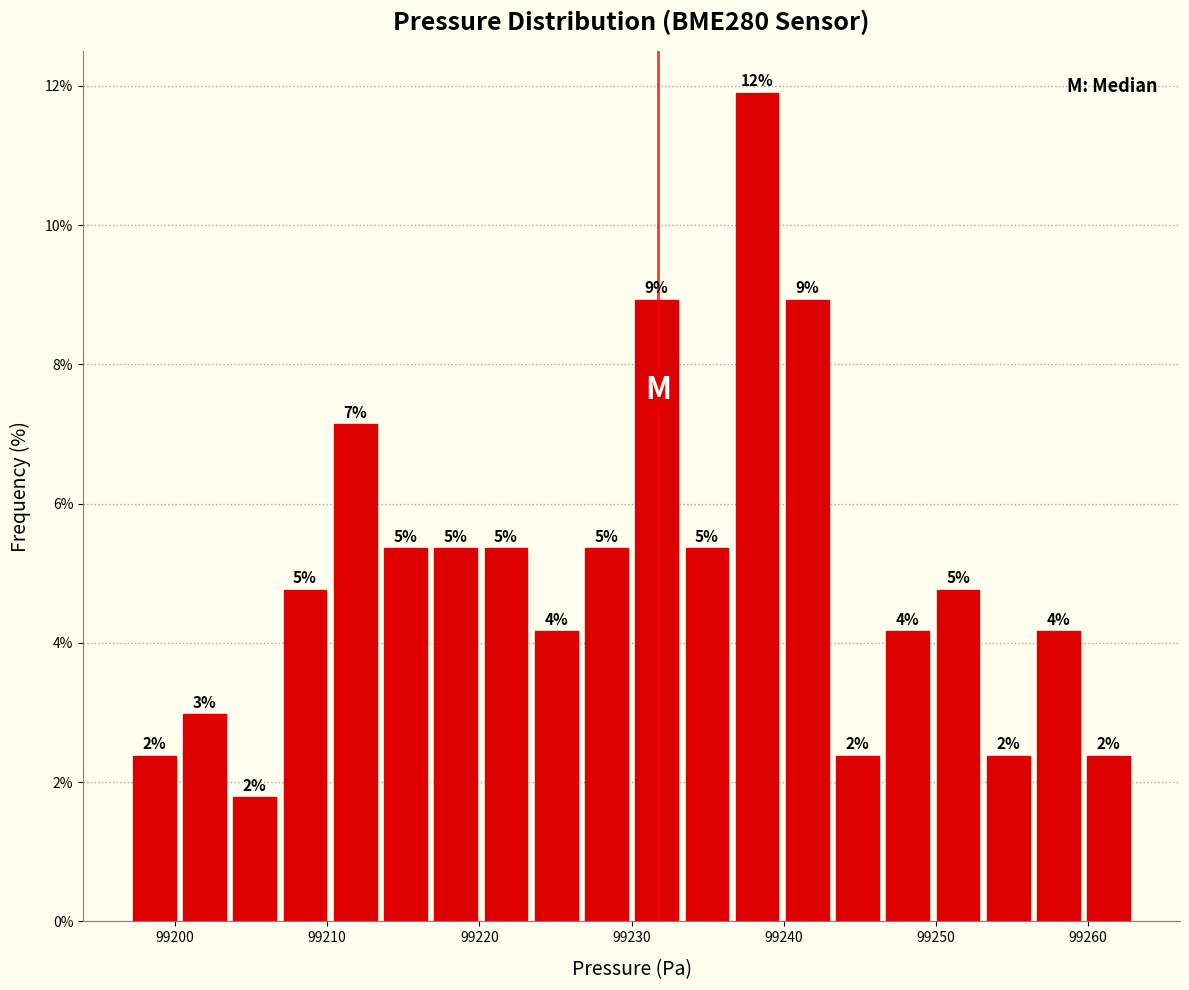

Around what value on the x-axis is the tallest bar? Give the approximate position of its centre, as read against the axis.

99238